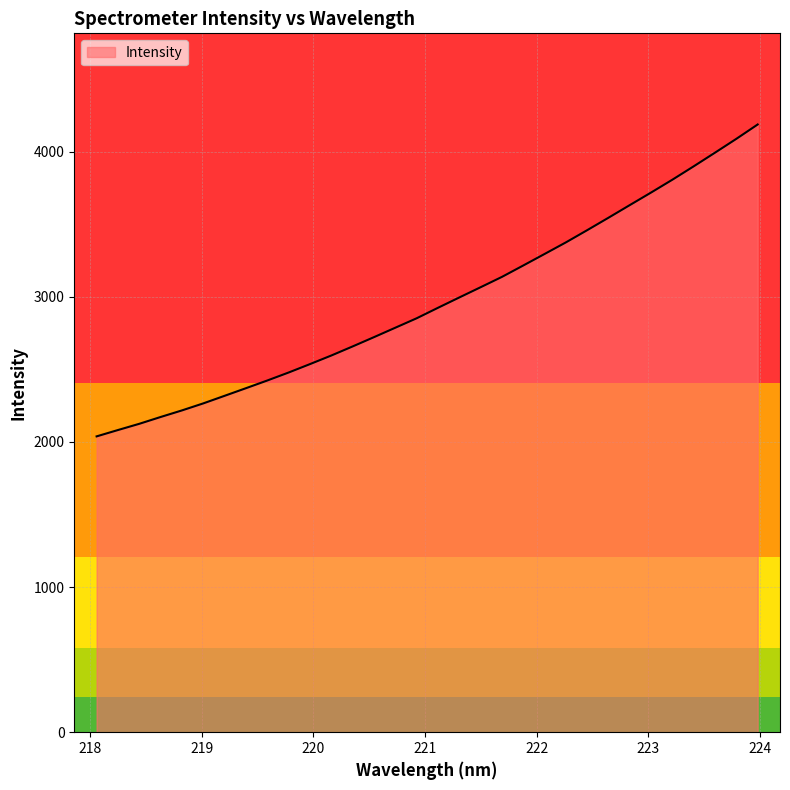

What is the difference between the maximum and minimum values?

2149.2